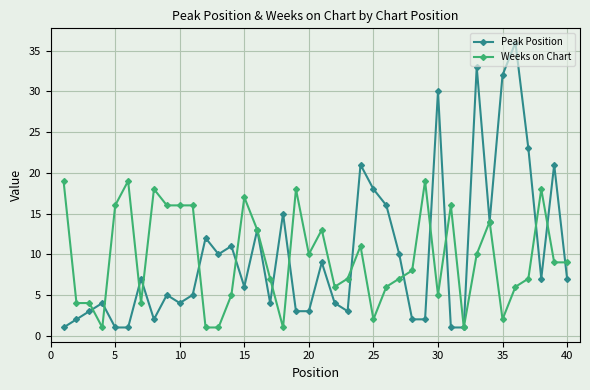

Which series has the largest total across all categories?

Peak Position